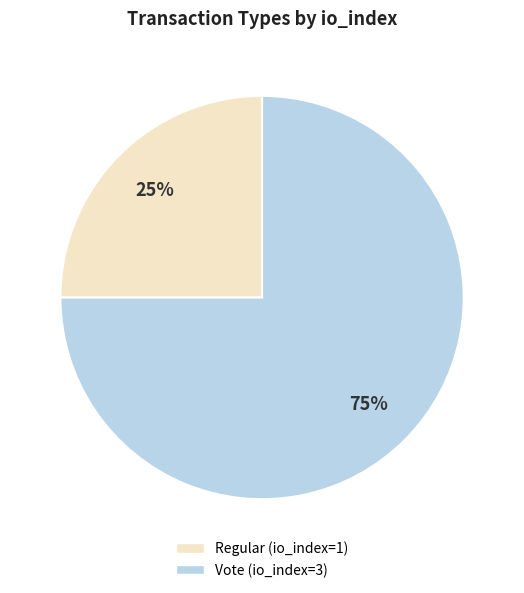

The Vote (io_index=3) slice represents 70% of the pie. True or false?

False